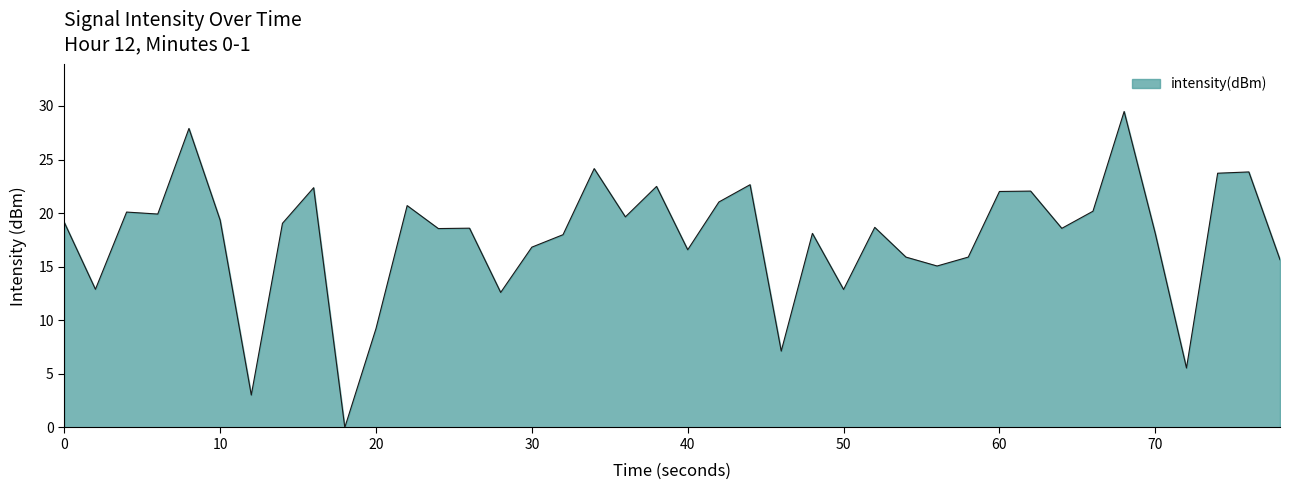

What is the difference between the maximum and minimum values?

29.5